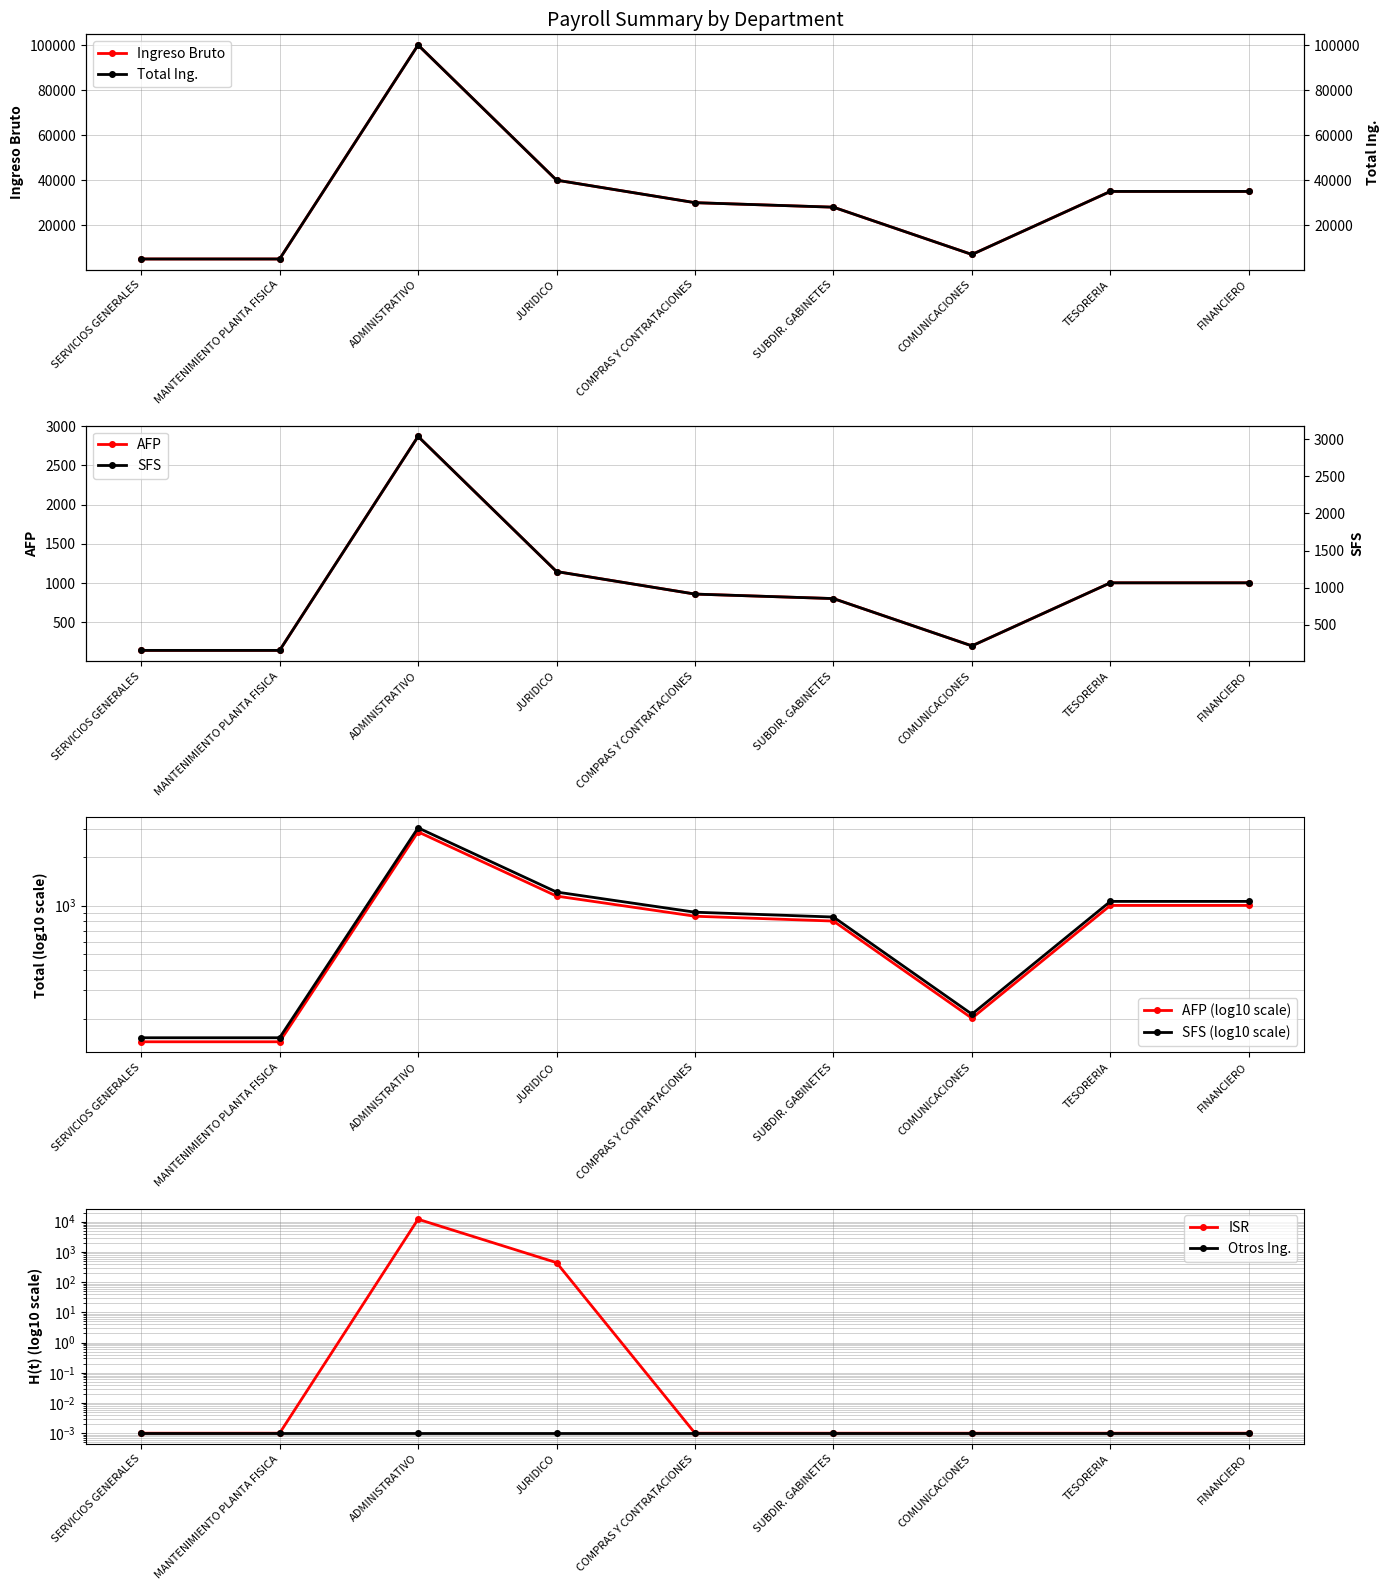

What is the difference between the SFS values at ADMINISTRATIVO and SUBDIR. GABINETES?

72000.0